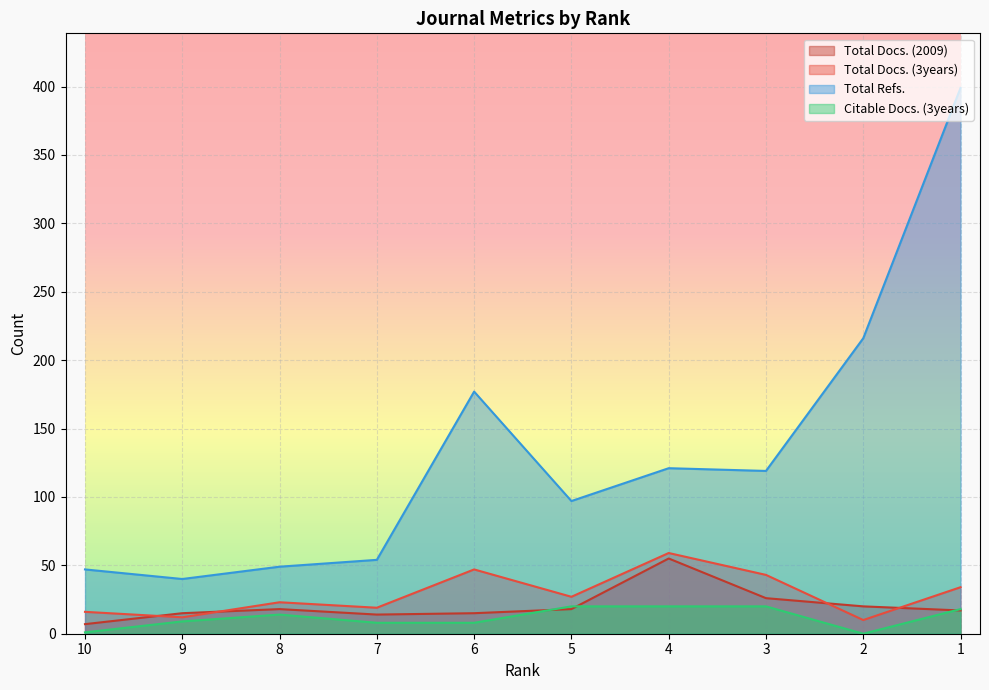

What is the lowest value of the Total Refs. series?

40